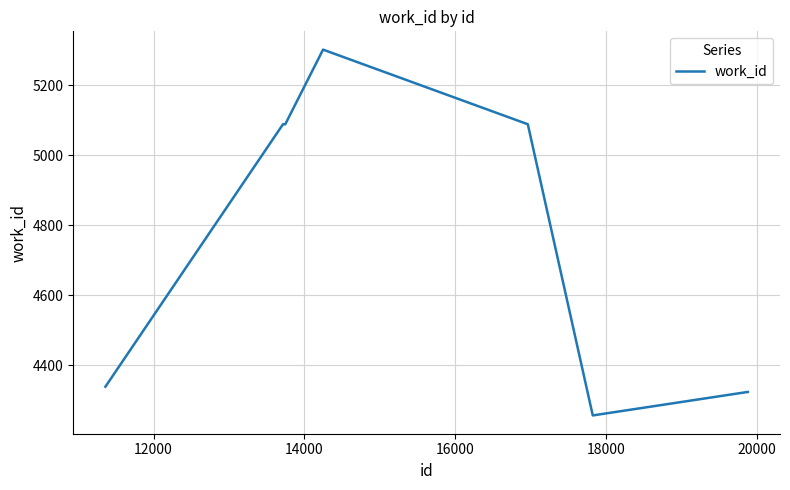

What is the minimum value shown in the chart?

4257